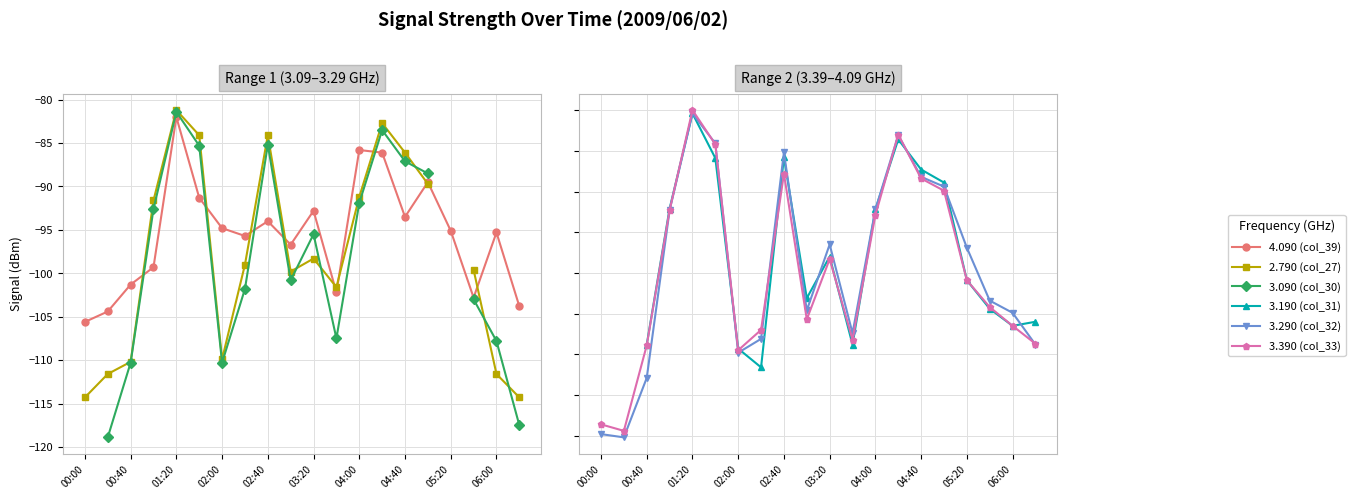

The 3.390 (col_33) series shows -60.4 at 04:40. True or false?

False